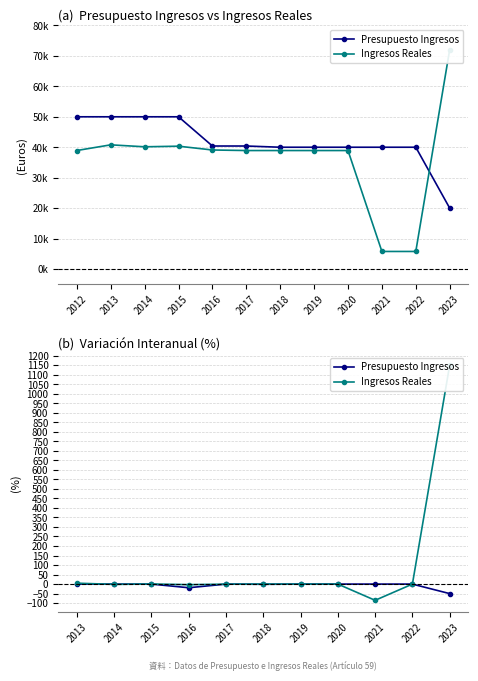

Rank the series by their average value, from highest to lowest.

Ingresos Reales, Presupuesto Ingresos